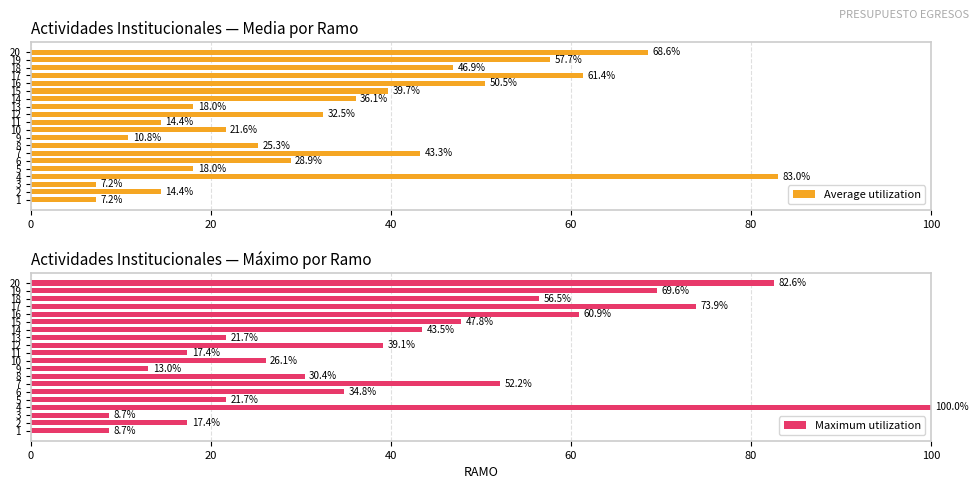

What are all the series names shown in the legend?

Average utilization, Maximum utilization